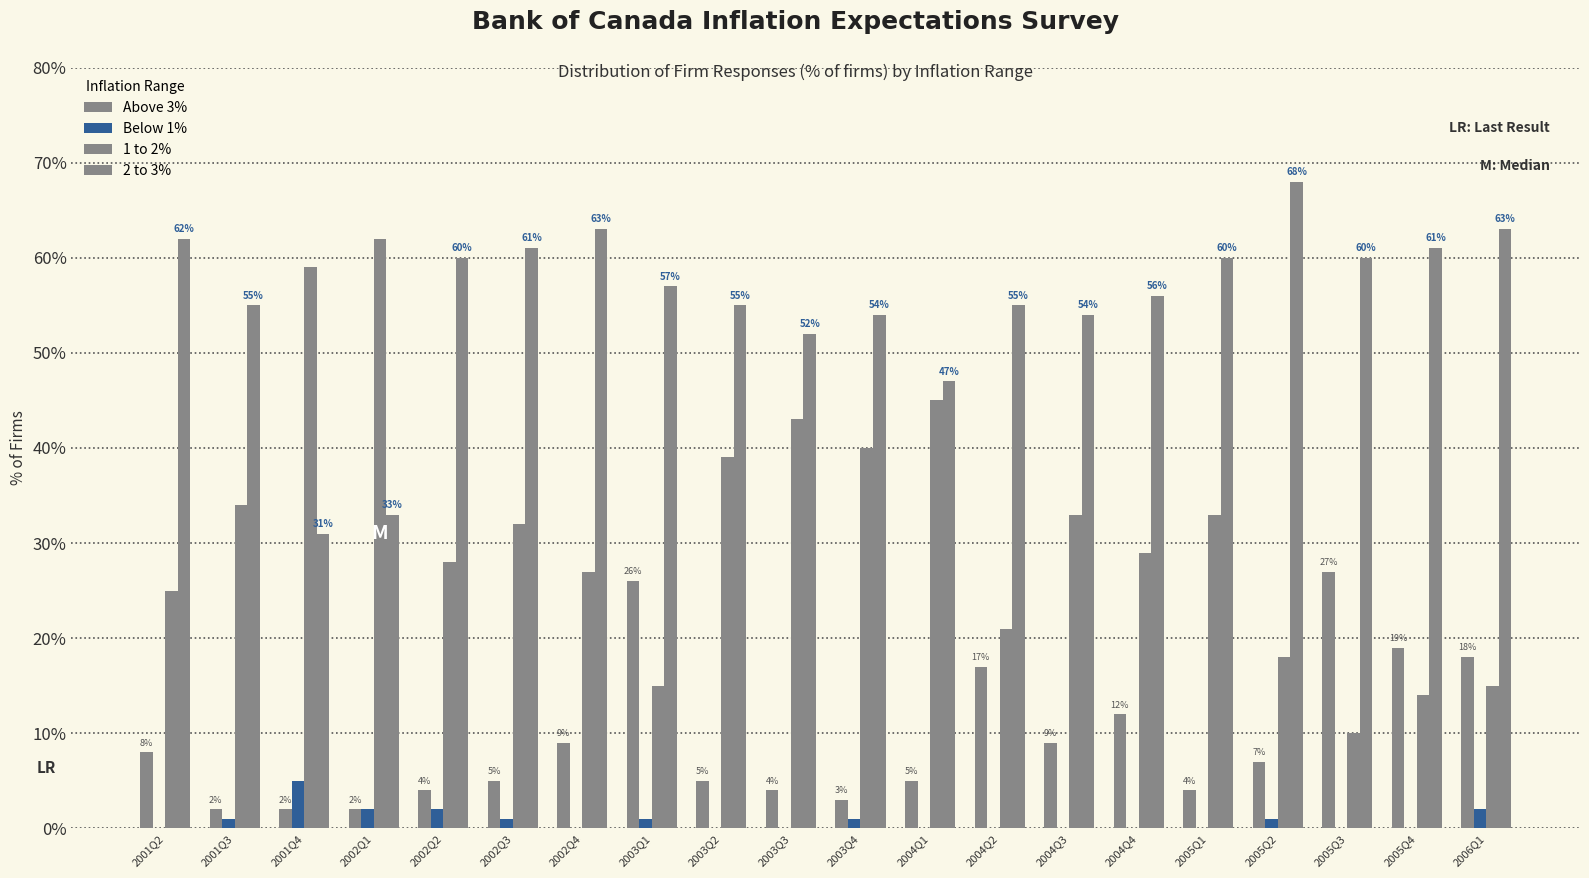

Are the bars horizontal?

No